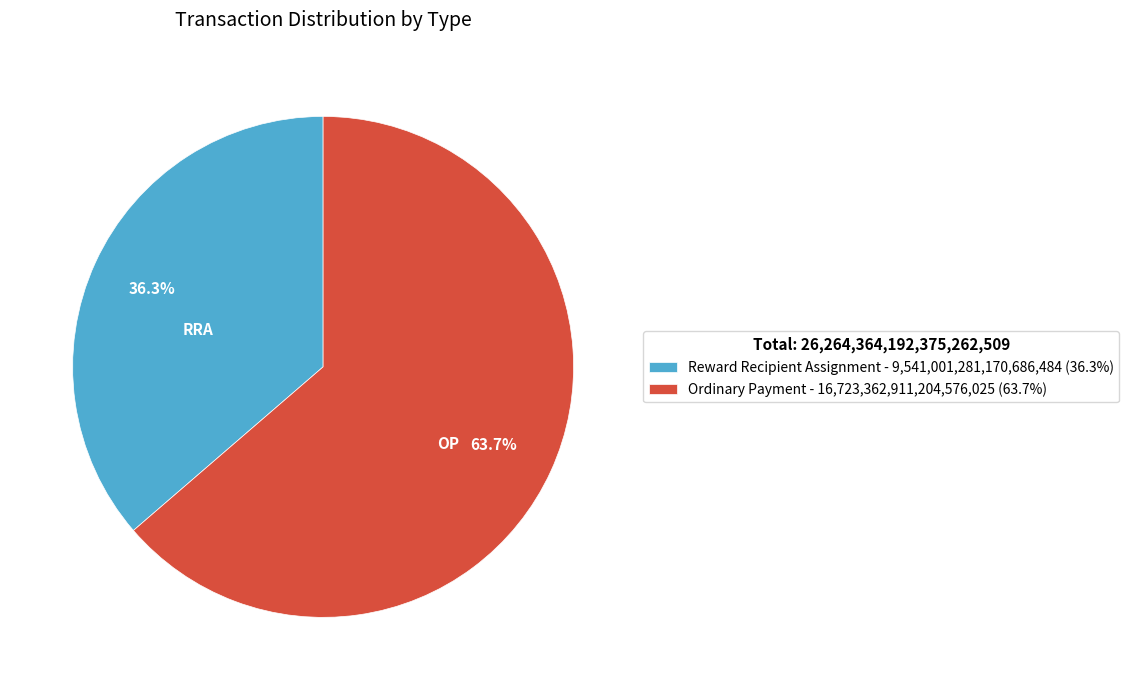

To the nearest percent, what portion does Ordinary Payment represent?

64%